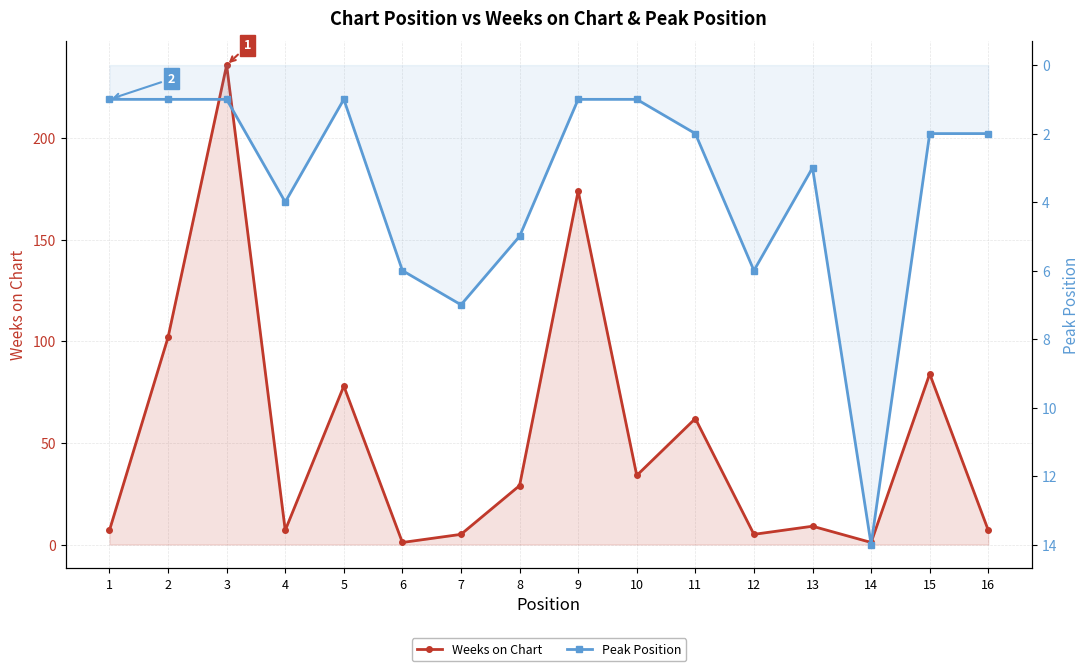

How many data points in Weeks on Chart are above 29?

7